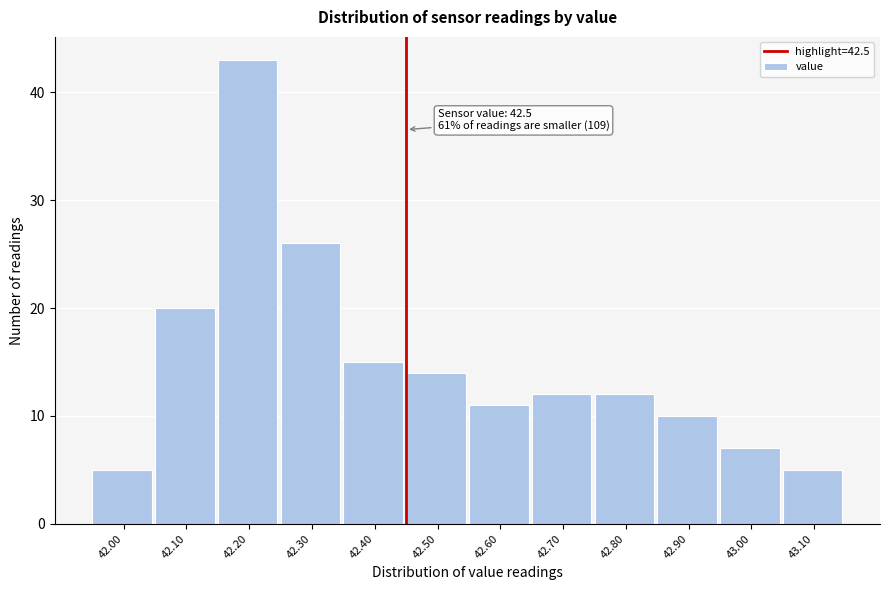

Reading left to right, what are all the values shown in this chart?

5	20	43	26	15	14	11	12	12	10	7	5